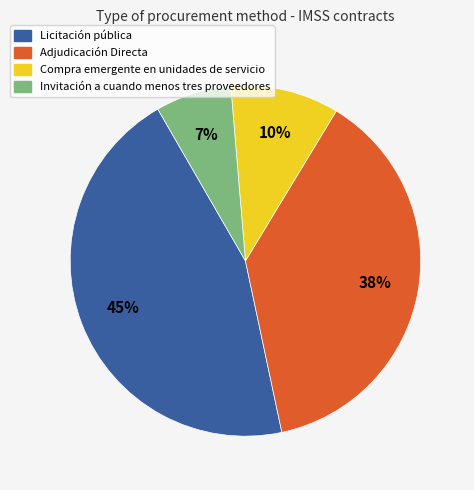

To the nearest percent, what is the average slice percentage?

25%